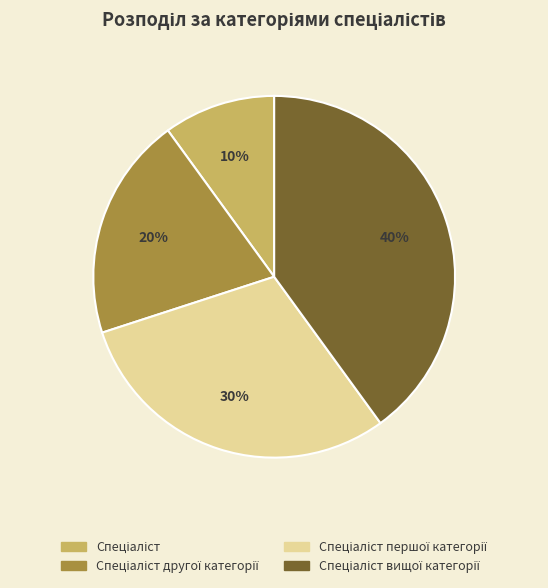

To the nearest percent, what is the difference between the largest and smallest slice percentages?

30%